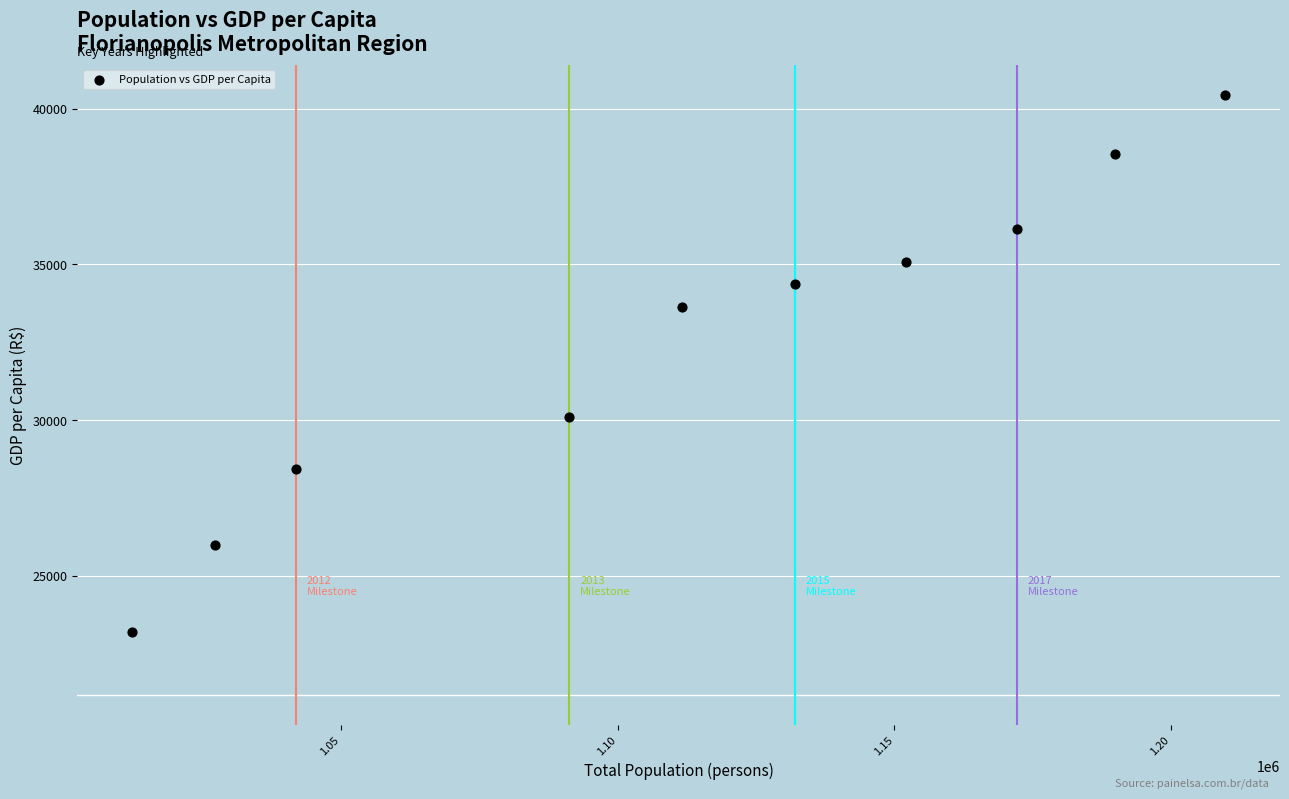

What is the average Y value?

32588.3